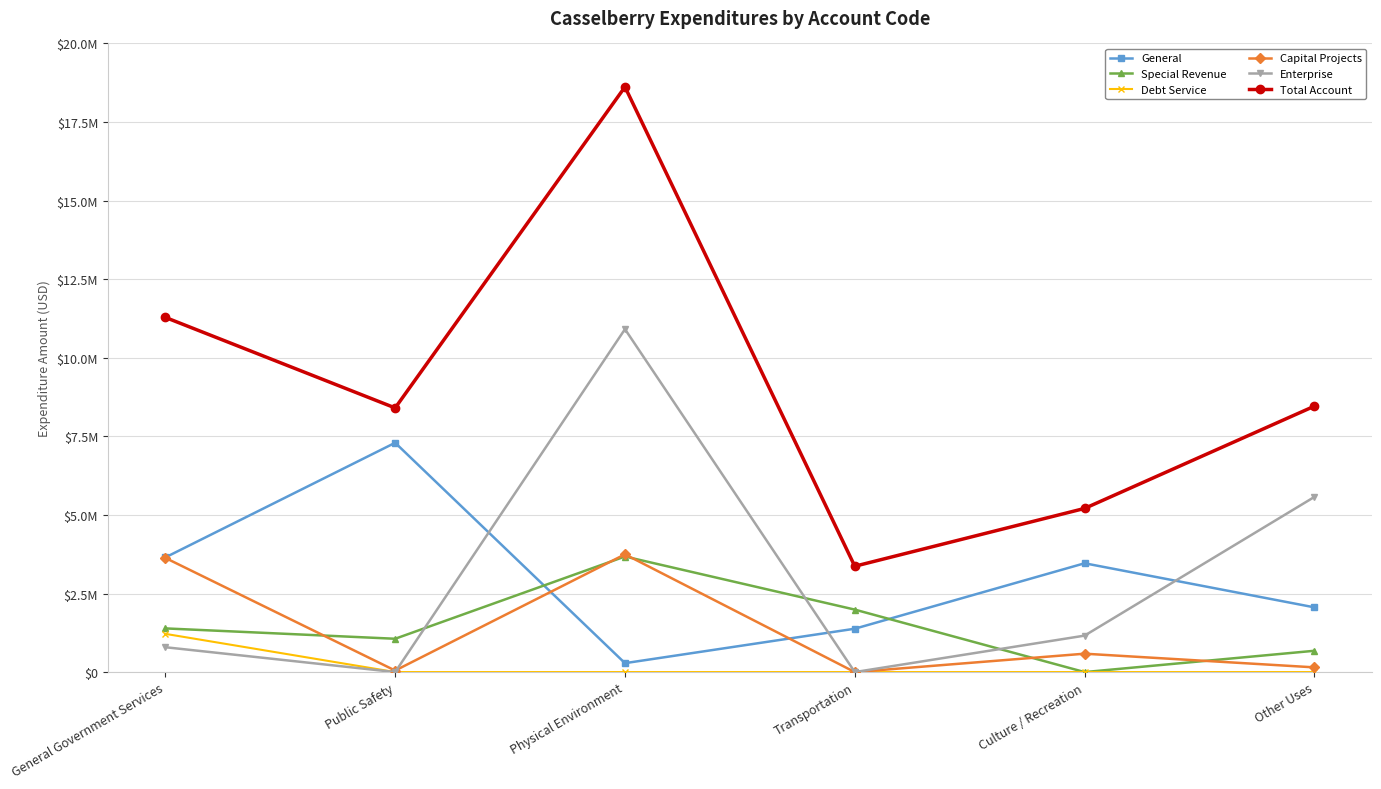

What are all the series names shown in the legend?

General, Special Revenue, Debt Service, Capital Projects, Enterprise, Total Account